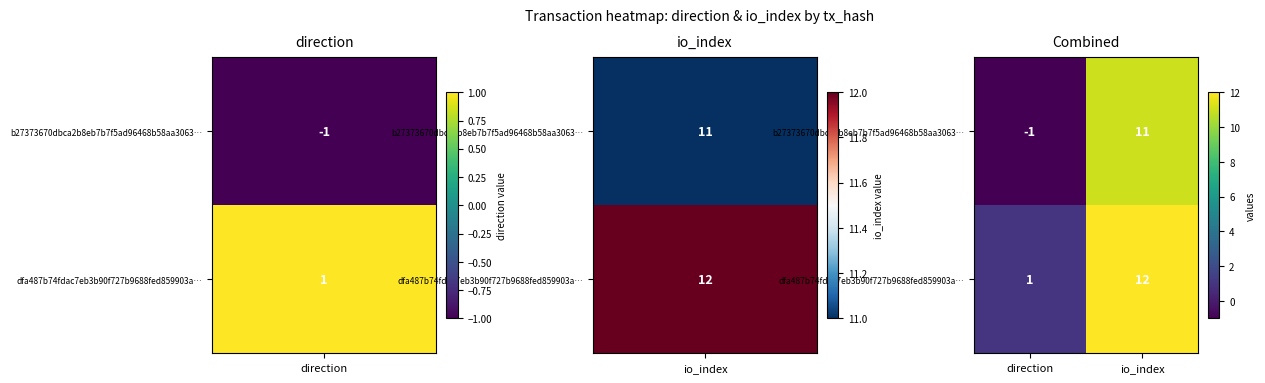

How many series are shown in this chart?

2